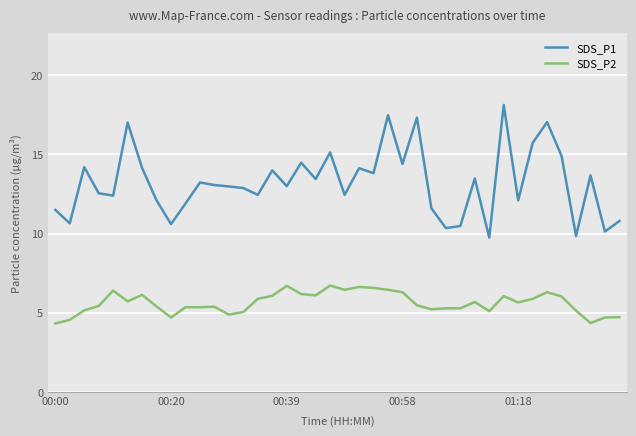

Count the number of data series in this chart.

2